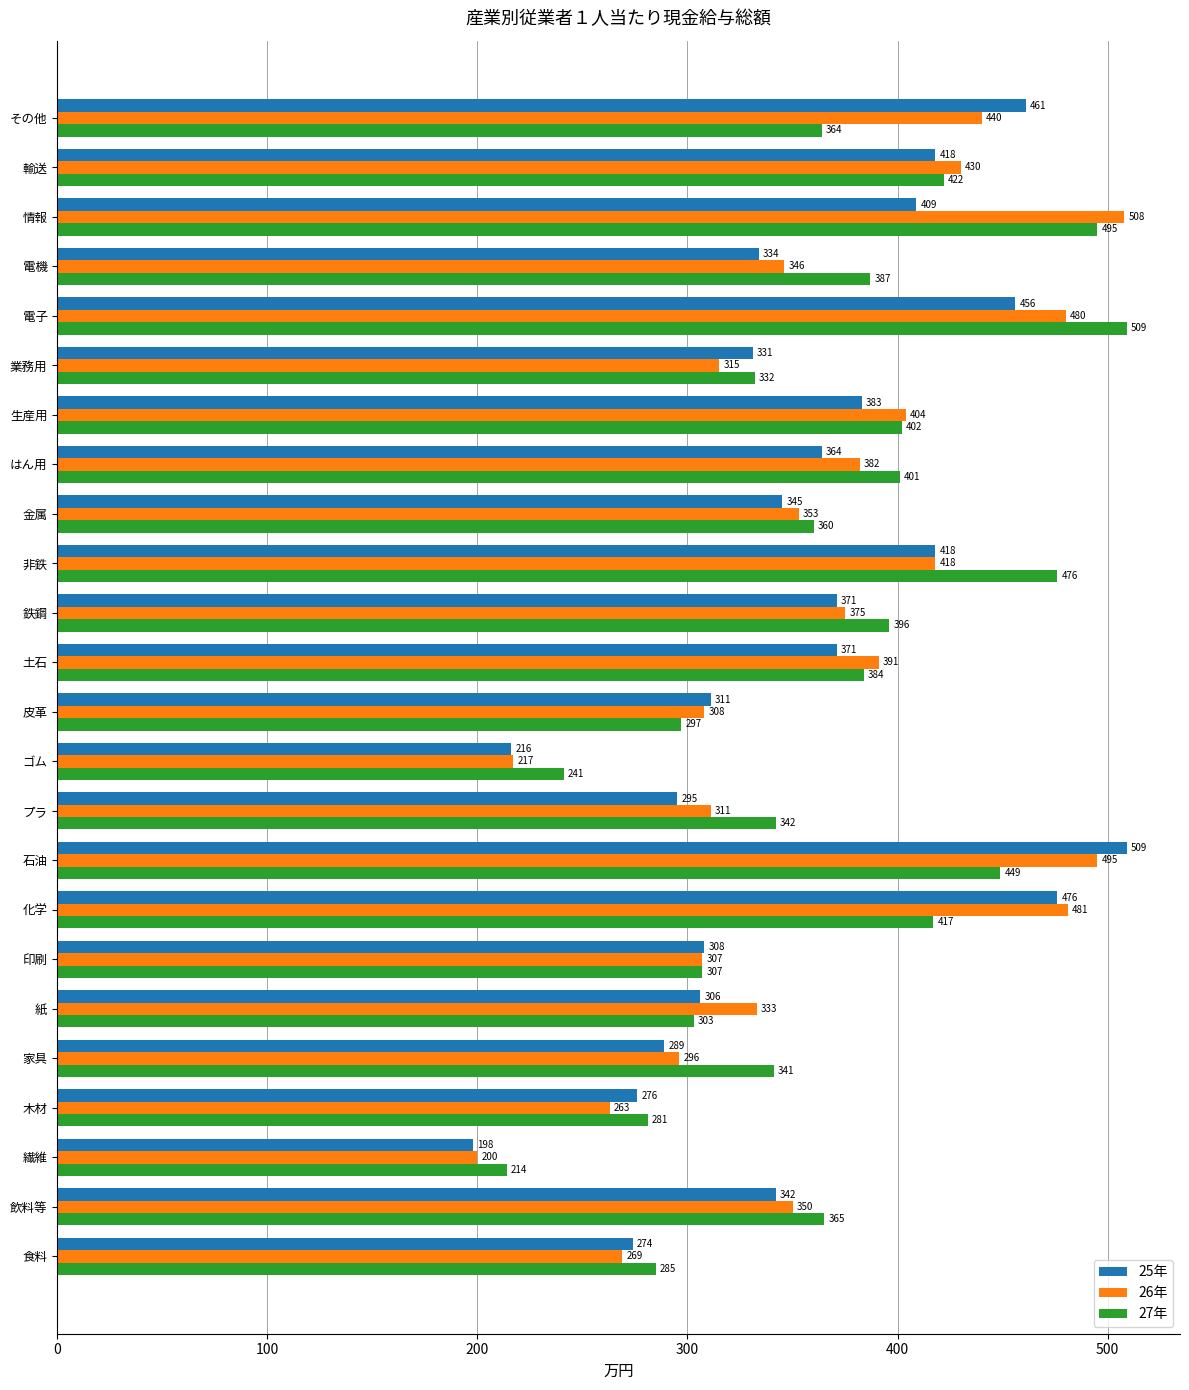

What is the approximate value of 26年 at 輸送?

430